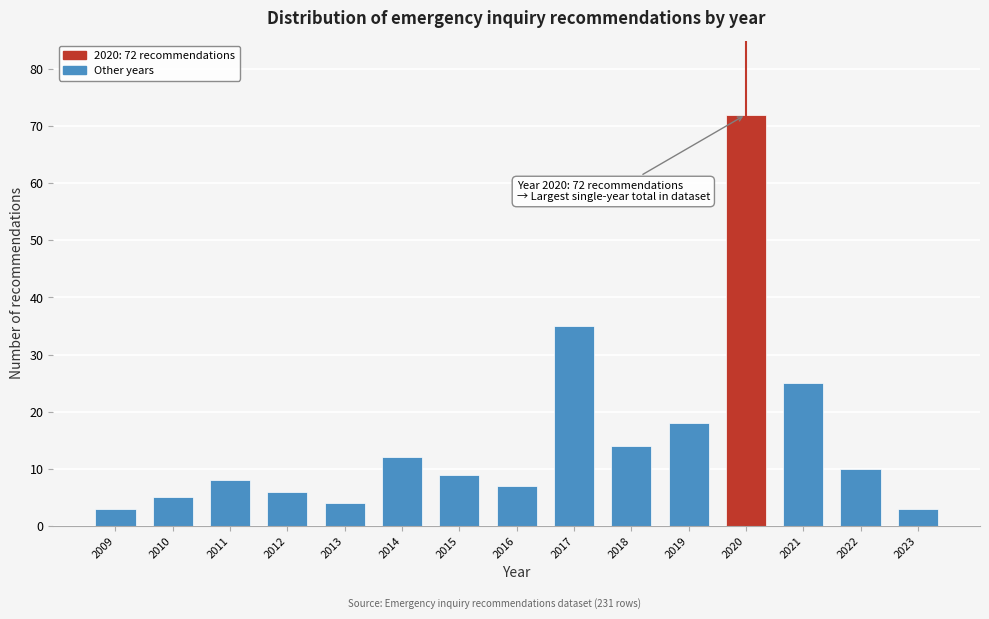

Reading right to left, extract all data points from this chart.

2023=3	2022=10	2021=25	2020=72	2019=18	2018=14	2017=35	2016=7	2015=9	2014=12	2013=4	2012=6	2011=8	2010=5	2009=3